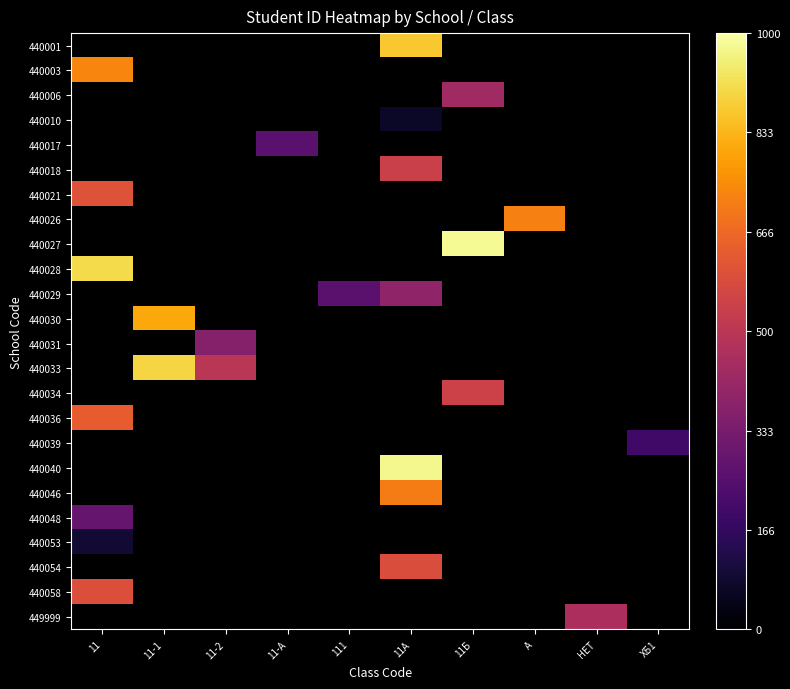

Between ХБ1 and А, which is larger?

А